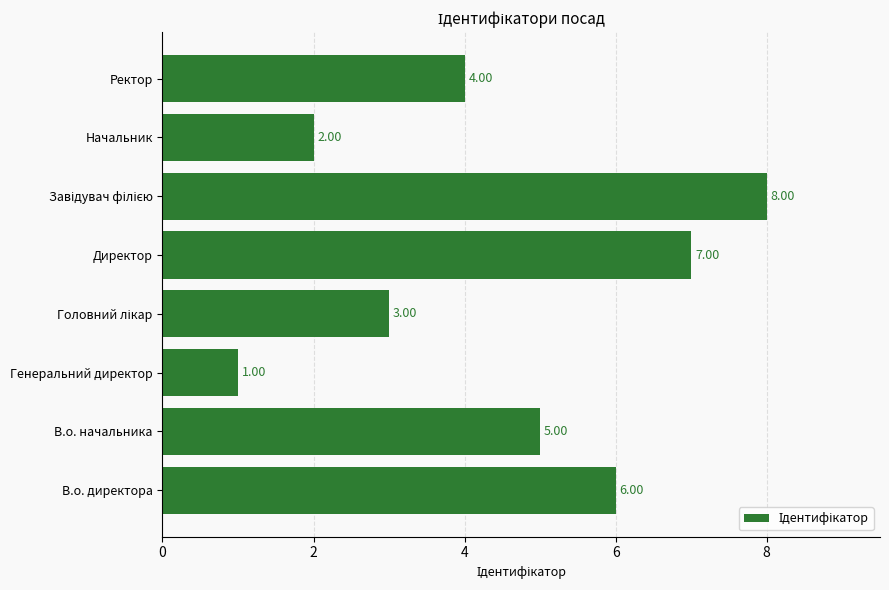

Which category has the lowest value across all series?

Генеральний директор